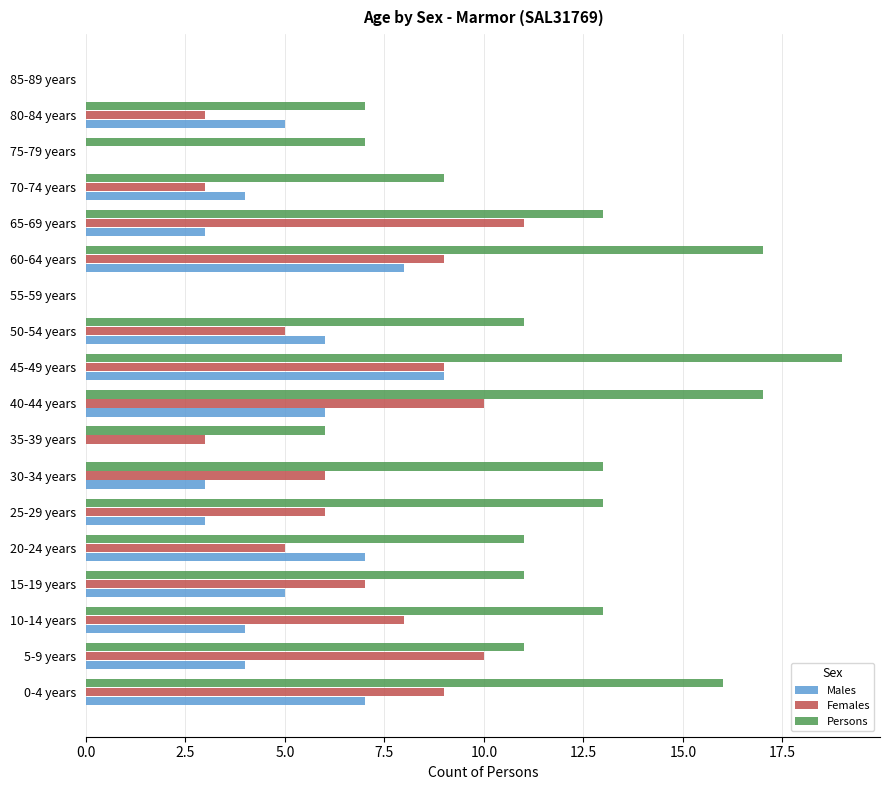

Which series has the largest total across all categories?

Persons